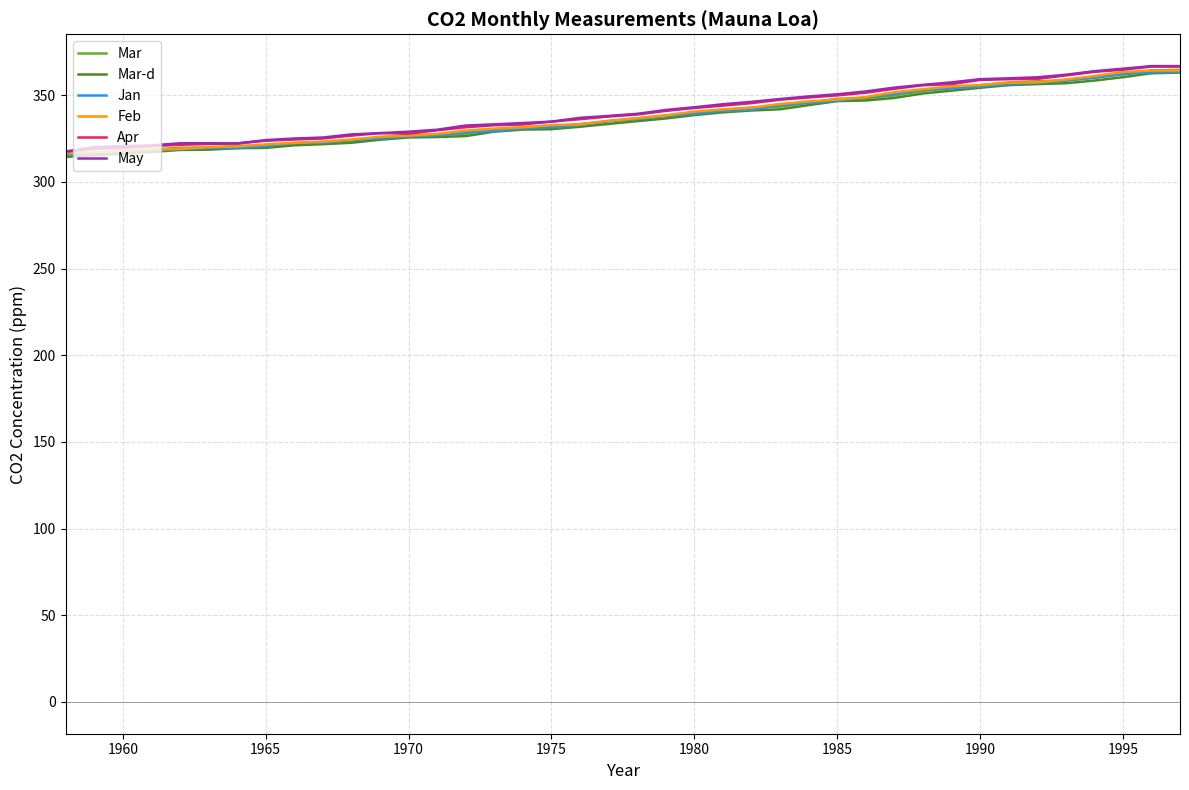

What is the smallest value displayed?

314.4